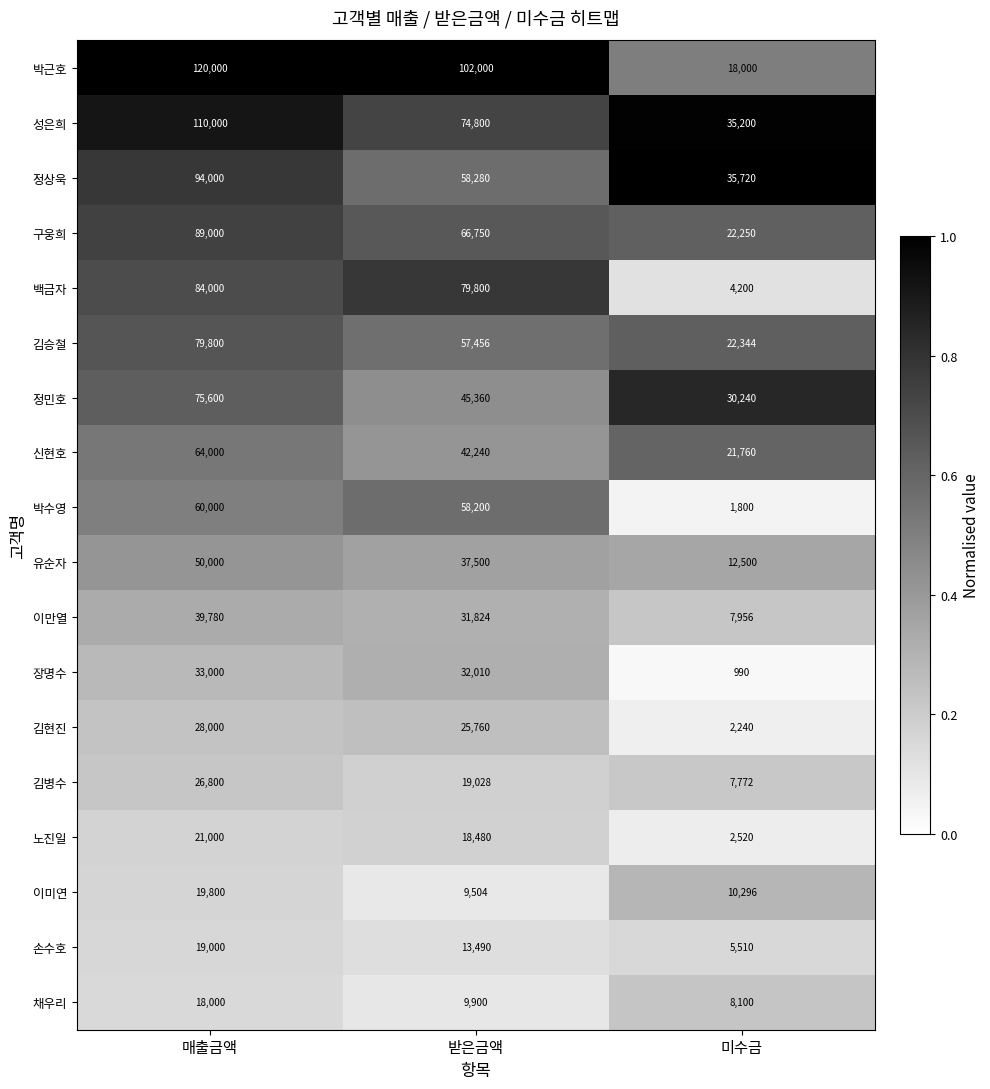

At which label is 박근호 closest to 69000?

받은금액